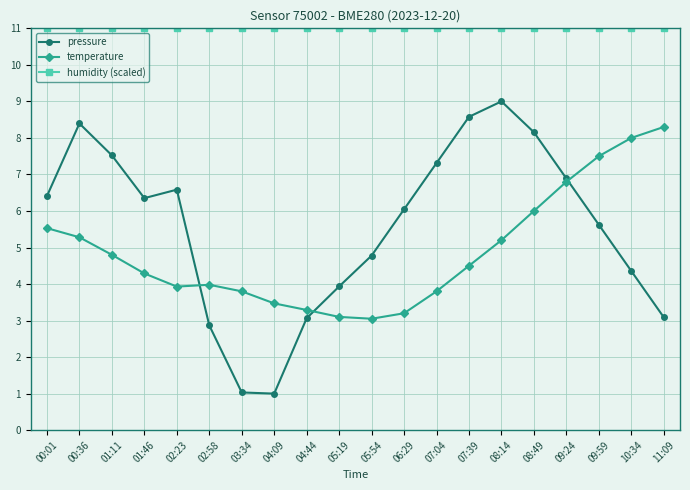

What is the sum of all pressure values?

111.0